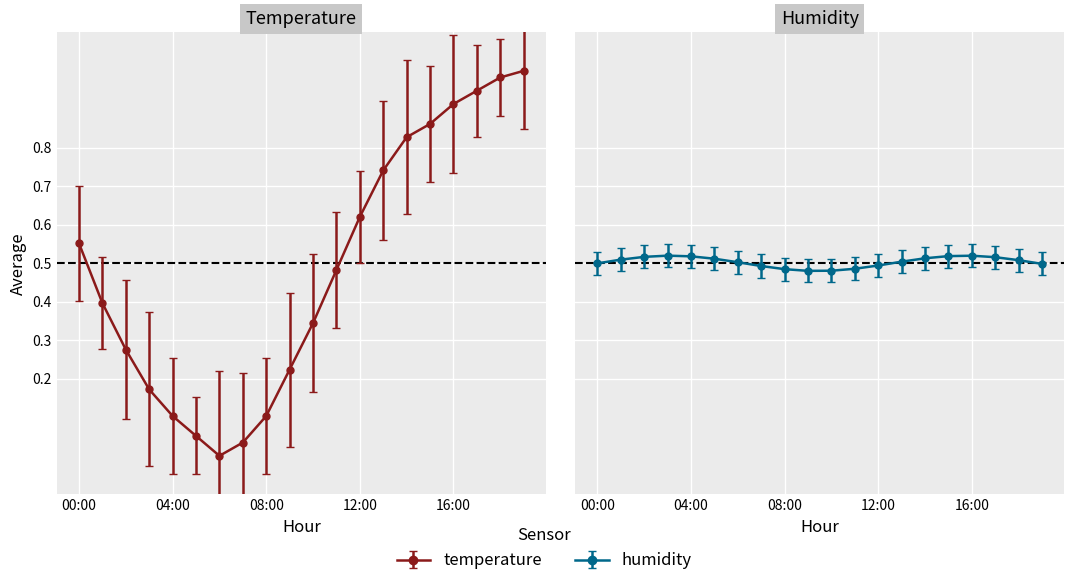

Which label corresponds to the largest value in the chart?

19:00